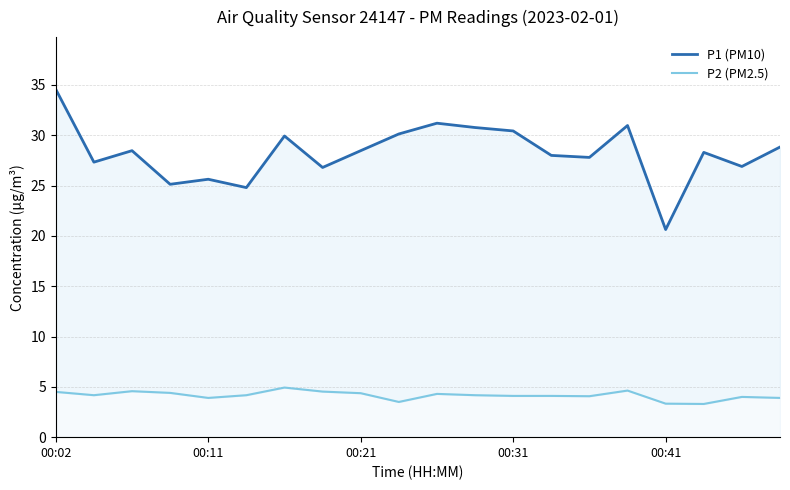

Rank the categories by P1 (PM10) value from highest to lowest.

00:02, 10, 15, 11, 12, 9, 6, 19, 00:21, 8, 17, 13, 14, 00:11, 18, 7, 00:41, 00:31, 5, 16